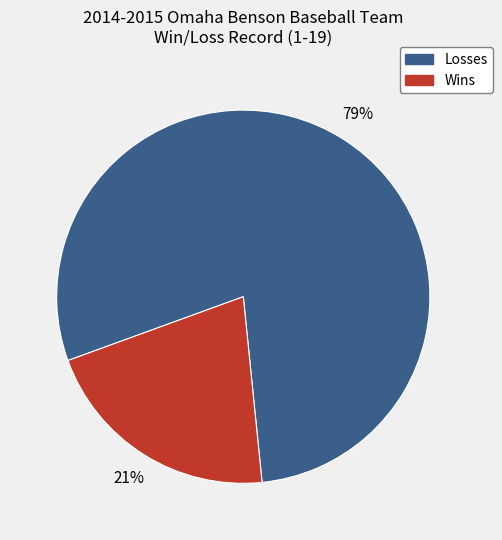

To the nearest percent, what is the combined percentage of Losses and Wins?

100%